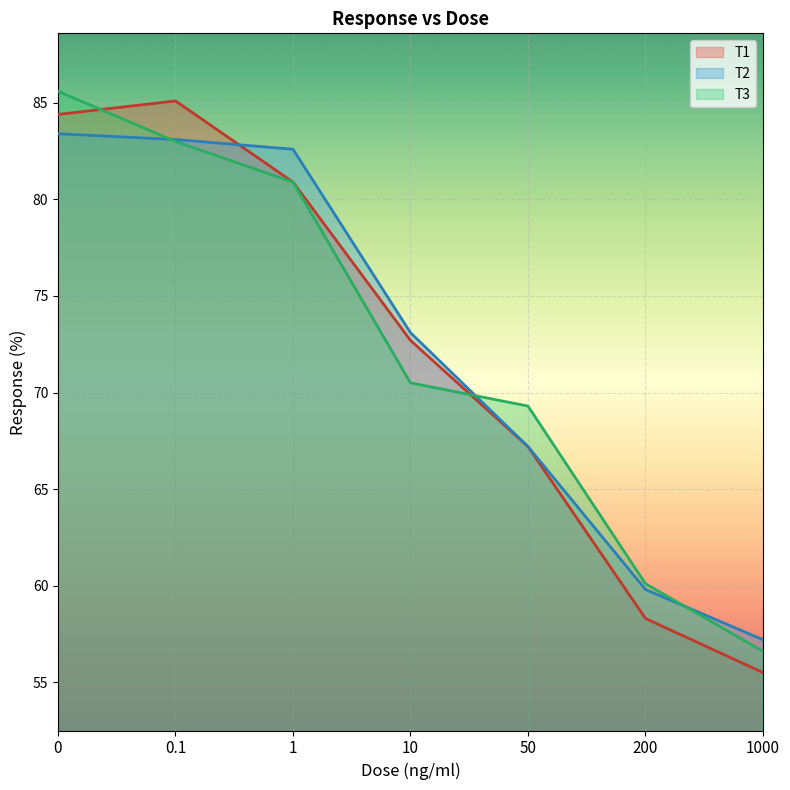

True or false: T2 and T1 intersect in this chart.

True